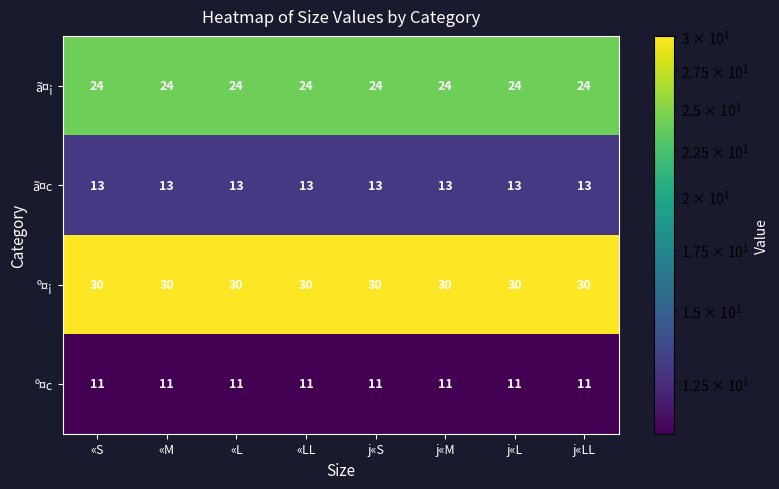

What is the total value across all series at j«L?

78